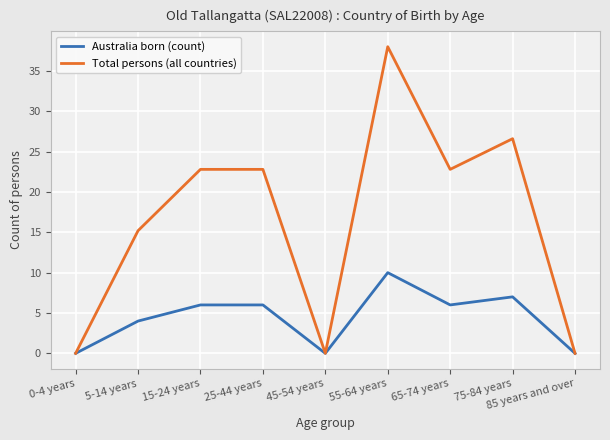

What is the maximum value for Total persons (all countries)?

38.0